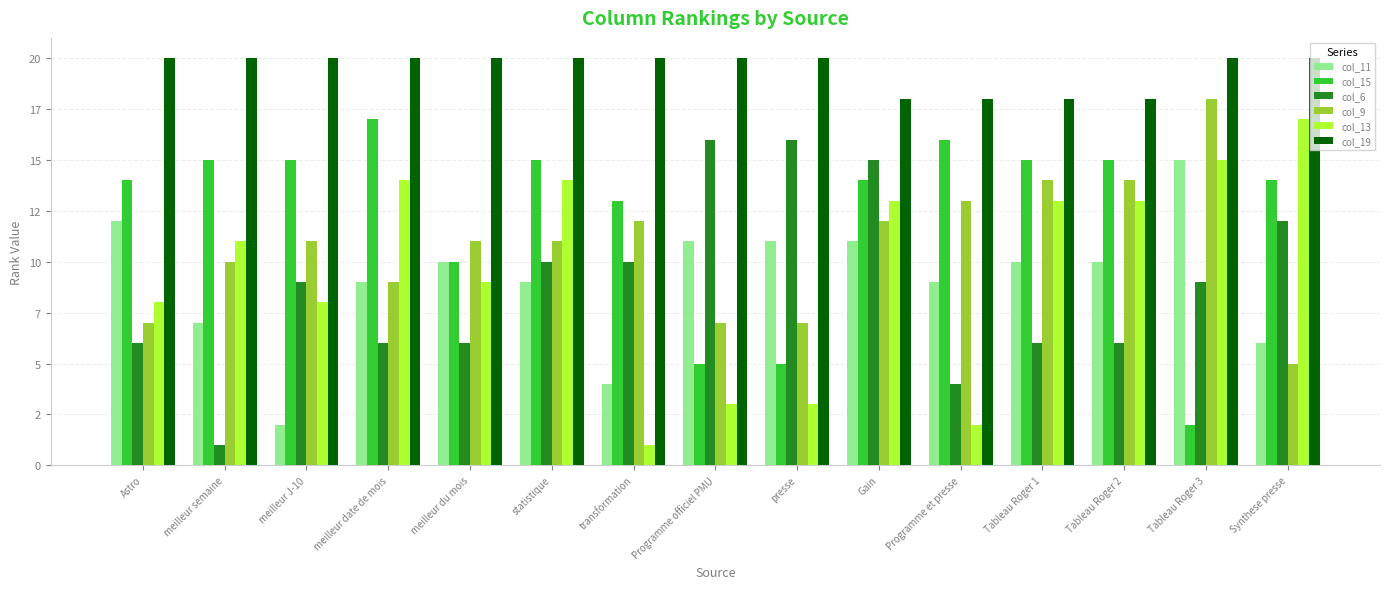

Reading left to right, transcribe all the data shown in this chart.

col_11: Astro=12	meilleur semaine=7	meilleur J-10=2	meilleur date de mois=9	meilleur du mois=10	statistique=9	transformation=4	Programme officiel PMU=11	presse=11	Gain=11	Programme et presse=9	Tableau Roger 1=10	Tableau Roger 2=10	Tableau Roger 3=15	Synthese presse=6
col_15: Astro=14	meilleur semaine=15	meilleur J-10=15	meilleur date de mois=17	meilleur du mois=10	statistique=15	transformation=13	Programme officiel PMU=5	presse=5	Gain=14	Programme et presse=16	Tableau Roger 1=15	Tableau Roger 2=15	Tableau Roger 3=2	Synthese presse=14
col_6: Astro=6	meilleur semaine=1	meilleur J-10=9	meilleur date de mois=6	meilleur du mois=6	statistique=10	transformation=10	Programme officiel PMU=16	presse=16	Gain=15	Programme et presse=4	Tableau Roger 1=6	Tableau Roger 2=6	Tableau Roger 3=9	Synthese presse=12
col_9: Astro=7	meilleur semaine=10	meilleur J-10=11	meilleur date de mois=9	meilleur du mois=11	statistique=11	transformation=12	Programme officiel PMU=7	presse=7	Gain=12	Programme et presse=13	Tableau Roger 1=14	Tableau Roger 2=14	Tableau Roger 3=18	Synthese presse=5
col_13: Astro=8	meilleur semaine=11	meilleur J-10=8	meilleur date de mois=14	meilleur du mois=9	statistique=14	transformation=1	Programme officiel PMU=3	presse=3	Gain=13	Programme et presse=2	Tableau Roger 1=13	Tableau Roger 2=13	Tableau Roger 3=15	Synthese presse=17
col_19: Astro=20	meilleur semaine=20	meilleur J-10=20	meilleur date de mois=20	meilleur du mois=20	statistique=20	transformation=20	Programme officiel PMU=20	presse=20	Gain=18	Programme et presse=18	Tableau Roger 1=18	Tableau Roger 2=18	Tableau Roger 3=20	Synthese presse=20